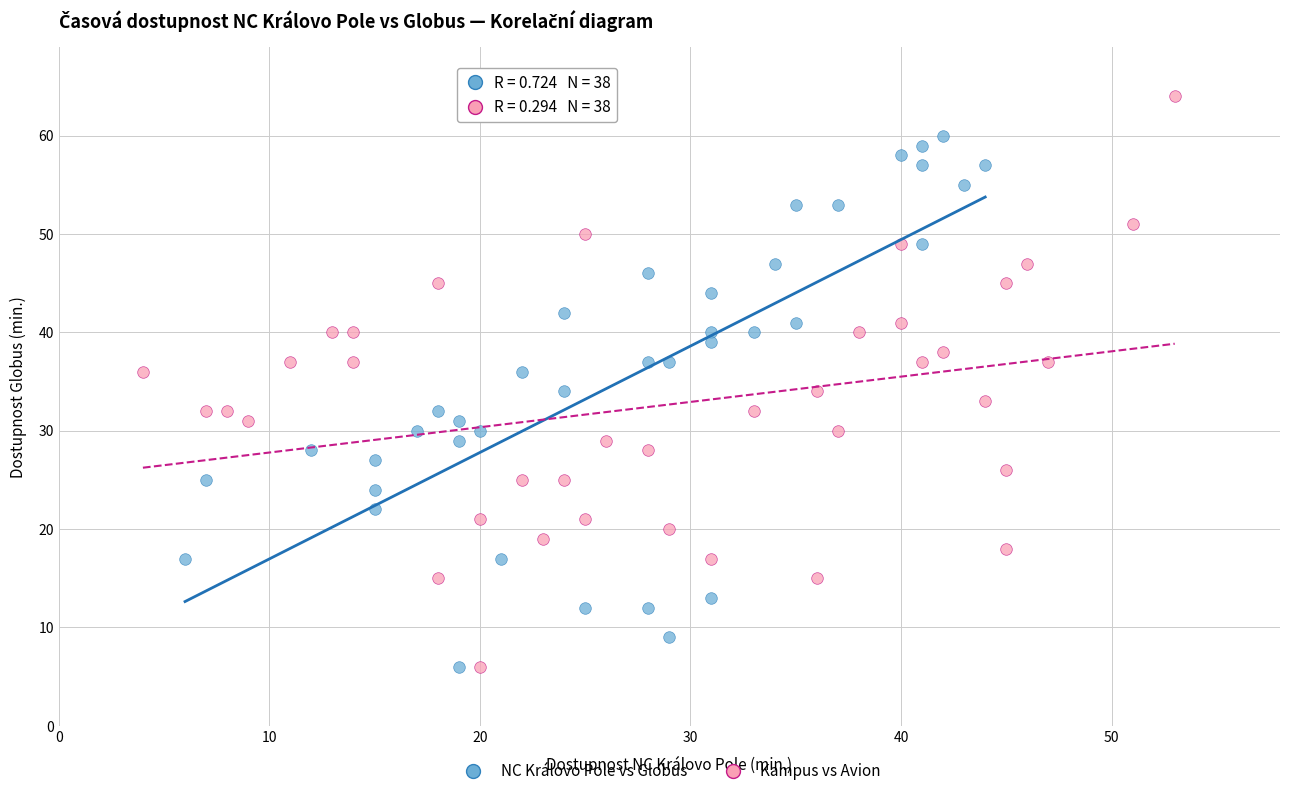

Which series reaches the maximum Y coordinate?

Kampus vs Avion